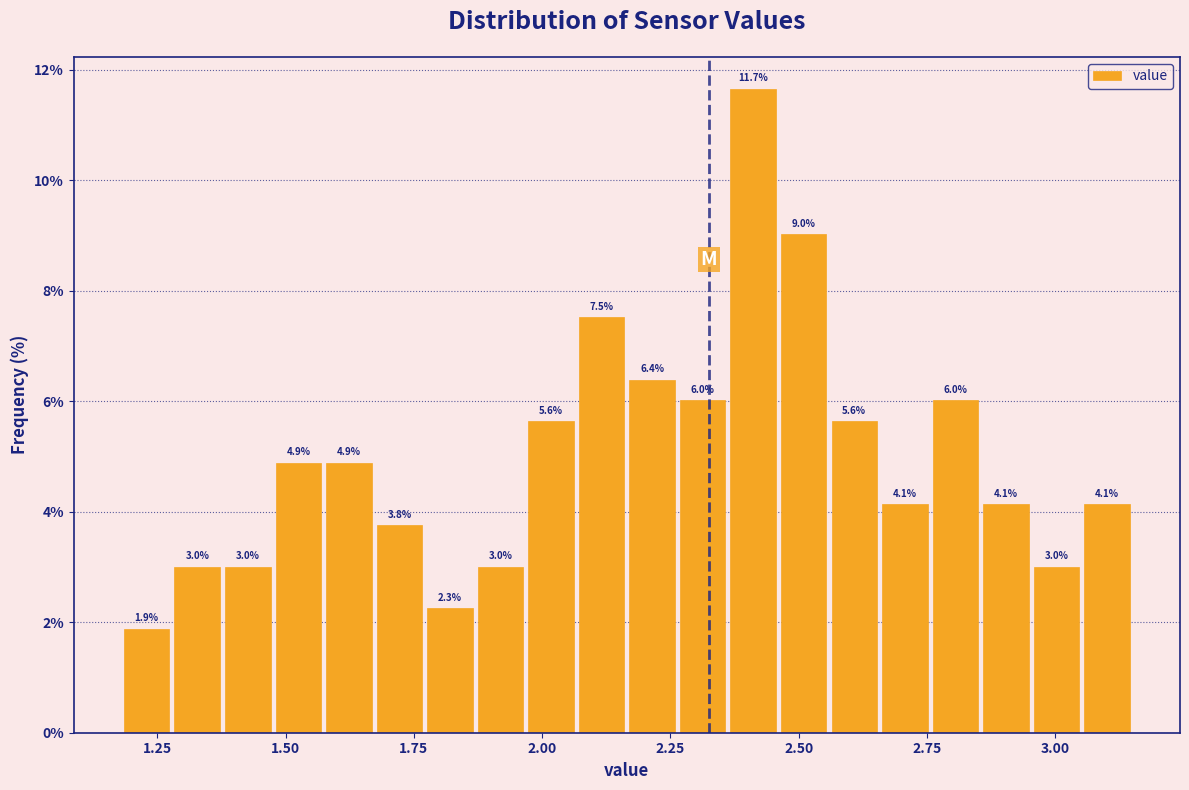

Around what value on the x-axis is the tallest bar? Give the approximate position of its centre, as read against the axis.

2.40